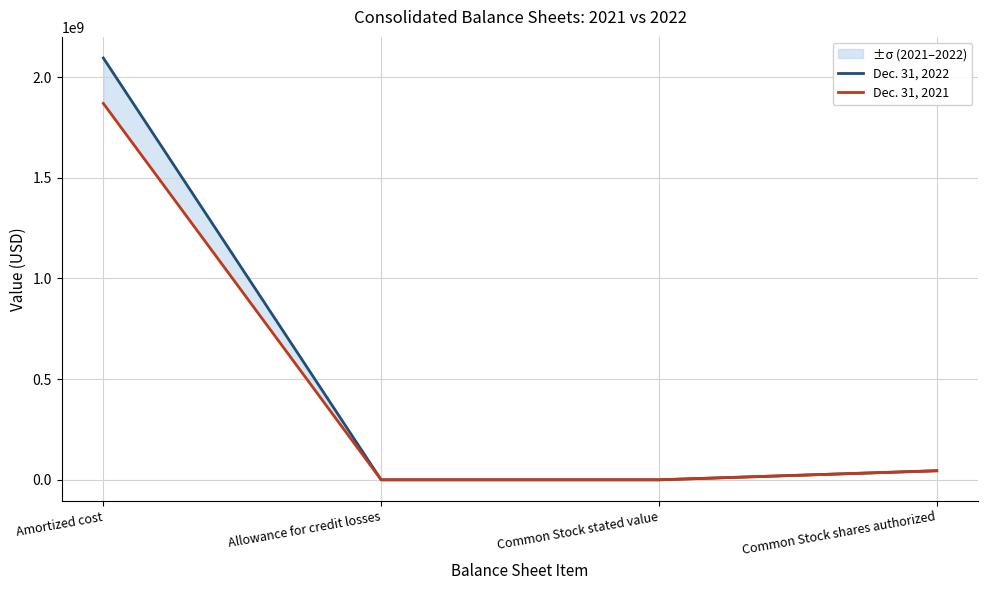

How many lines are shown in the chart?

2